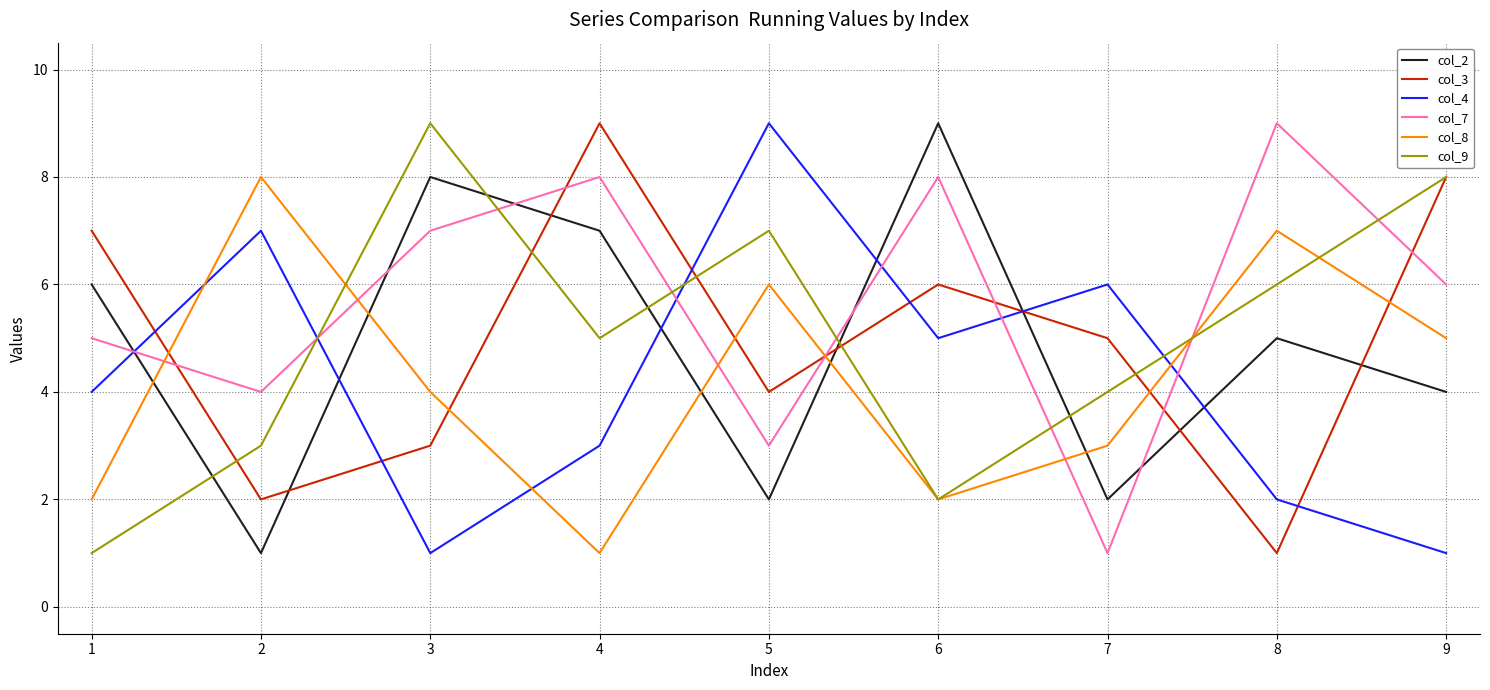

After their last crossing, which series has the higher values: col_9 or col_4?

col_9